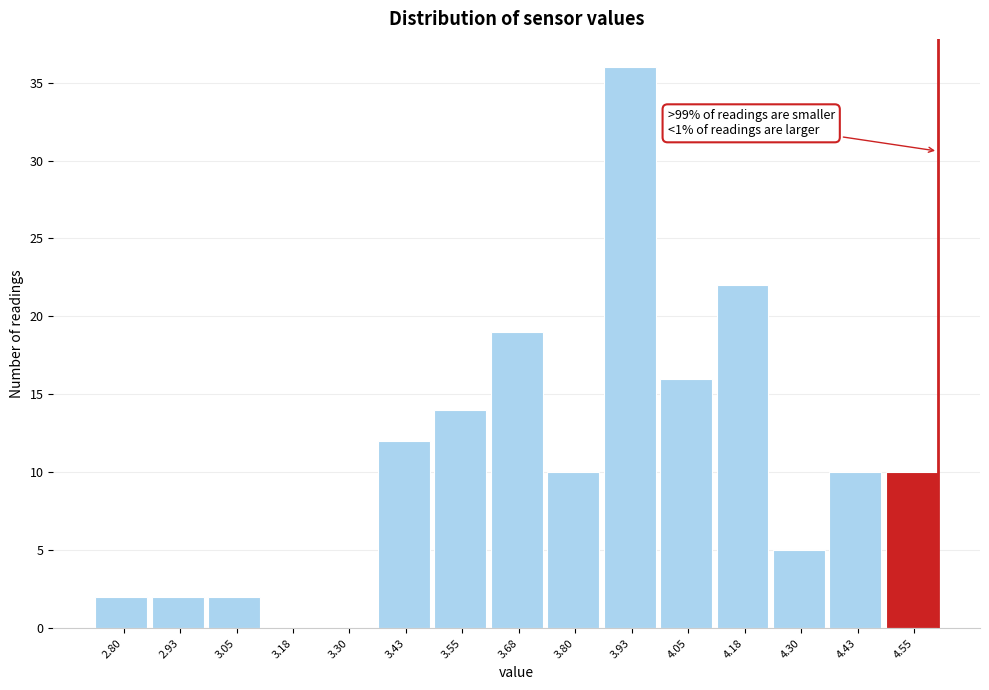

Reading left to right, list all the values displayed in this chart.

2.80=2	2.93=2	3.05=2	3.18=0	3.30=0	3.43=12	3.55=14	3.68=19	3.80=10	3.93=36	4.05=16	4.18=22	4.30=5	4.43=10	4.55=10